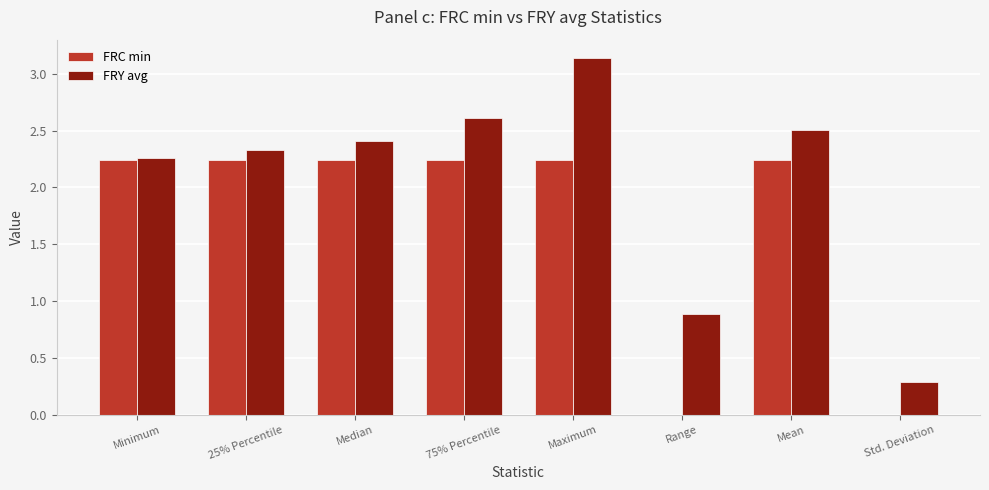

Which label corresponds to the largest value in the chart?

Maximum